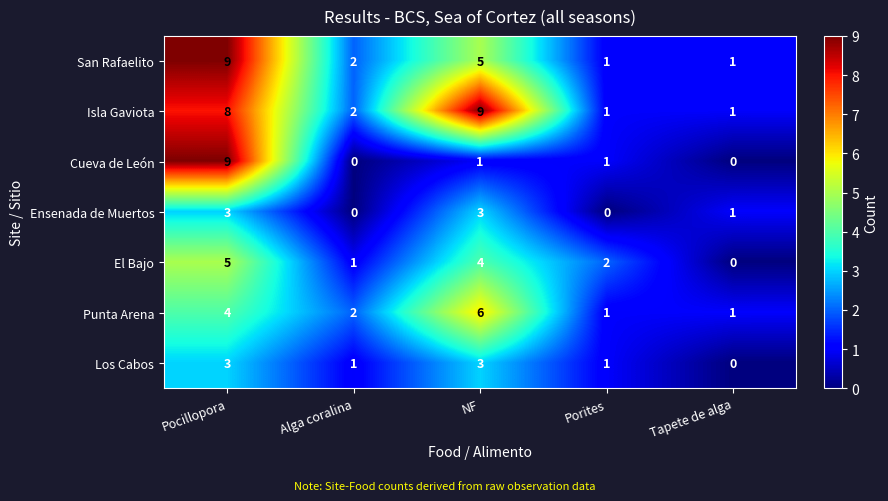

What is the total value across all series at Porites?

7